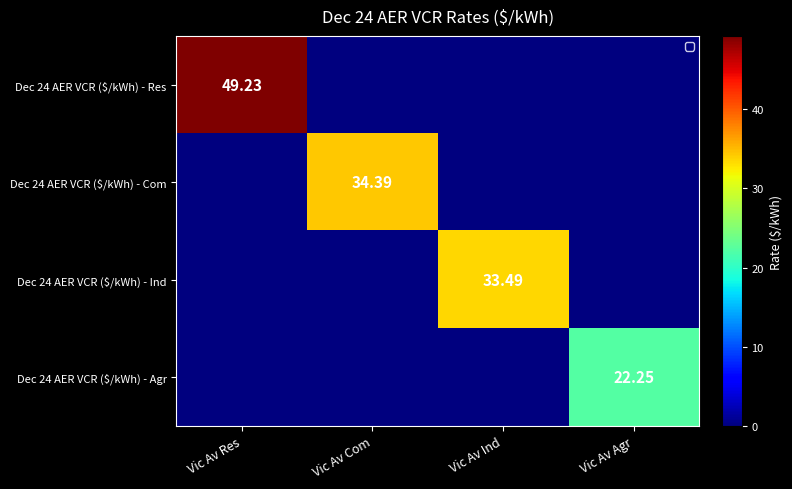

Rank the categories by Dec 24 AER VCR ($/kWh) - Agr value from highest to lowest.

Vic Av Agr, Vic Av Res, Vic Av Com, Vic Av Ind